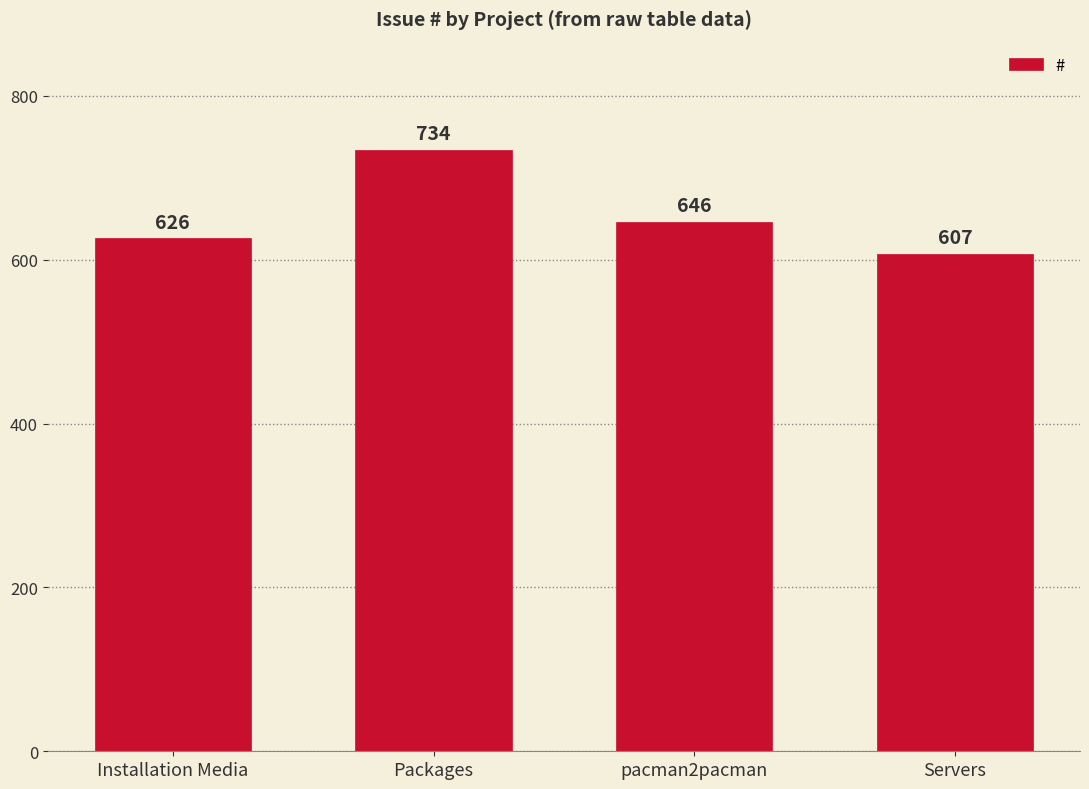

What is the difference between the values at Packages and pacman2pacman?

88